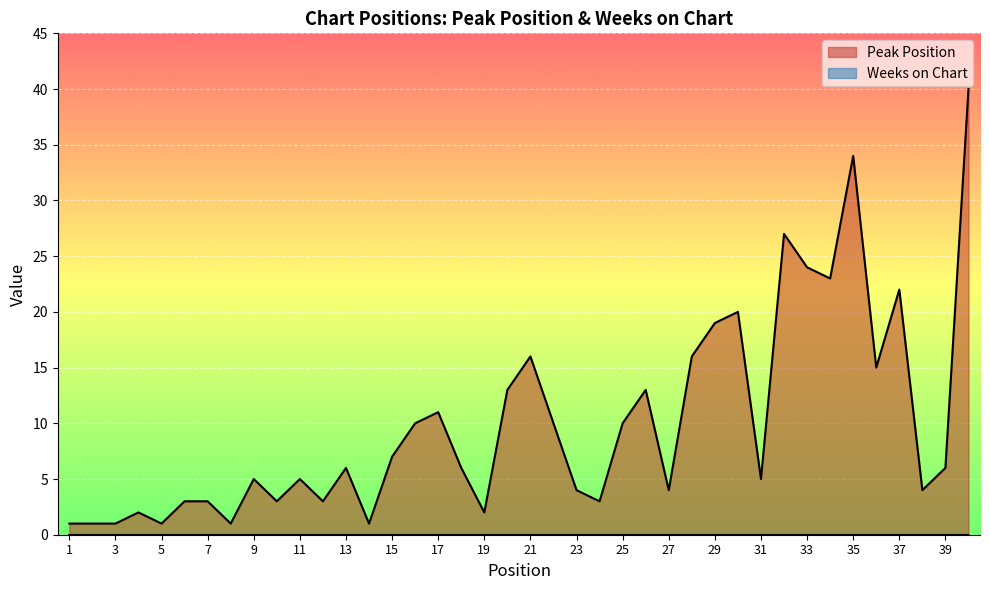

What is the sum of all values?

400